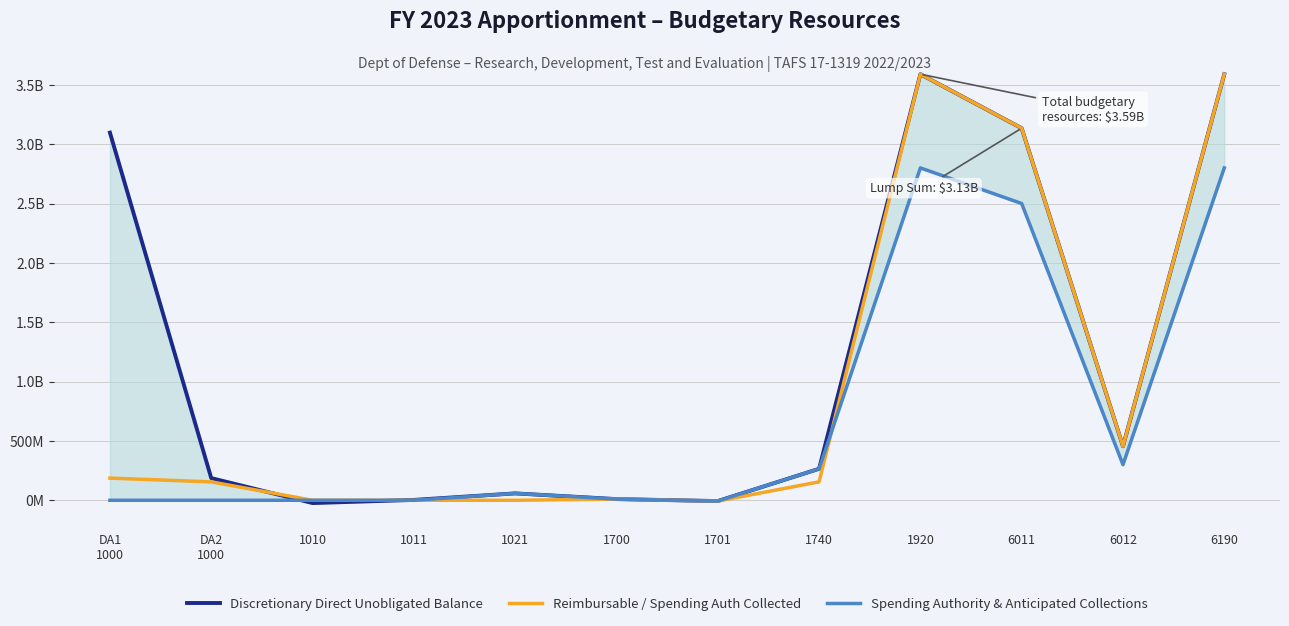

Where is Spending Authority & Anticipated Collections nearest to the value 1396654376?

6012